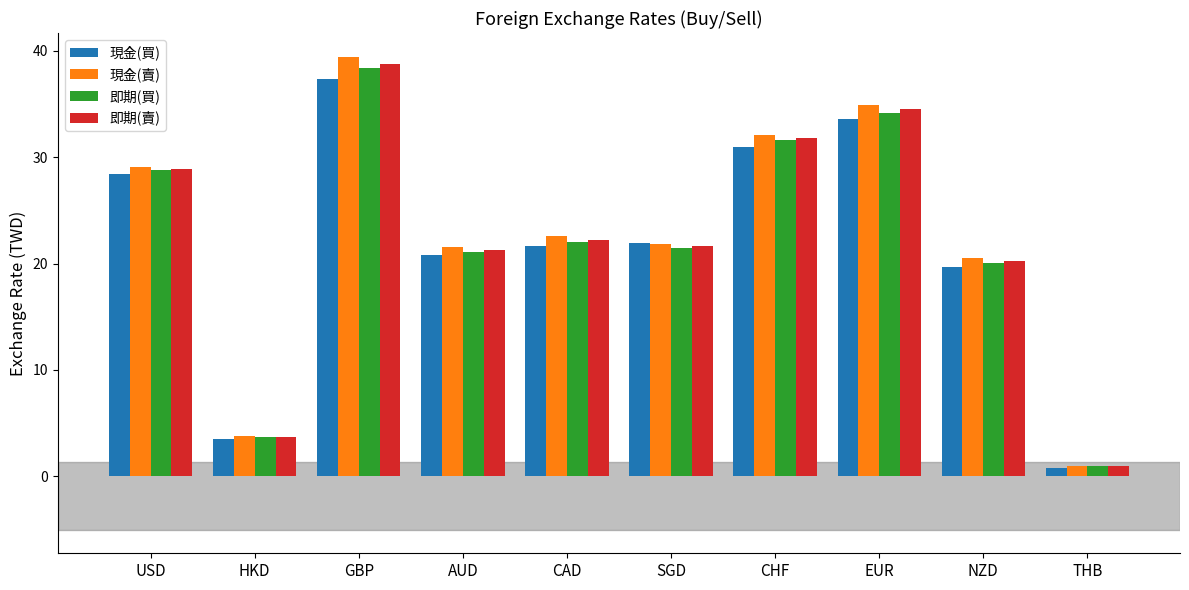

The value of 即期(買) at CAD is 22.1. True or false?

True